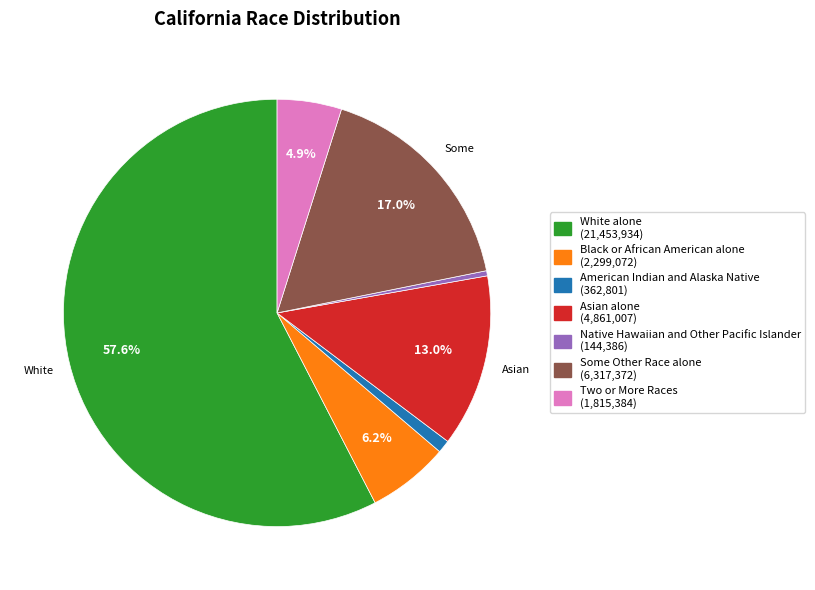

What is the largest slice in the pie chart?

White alone